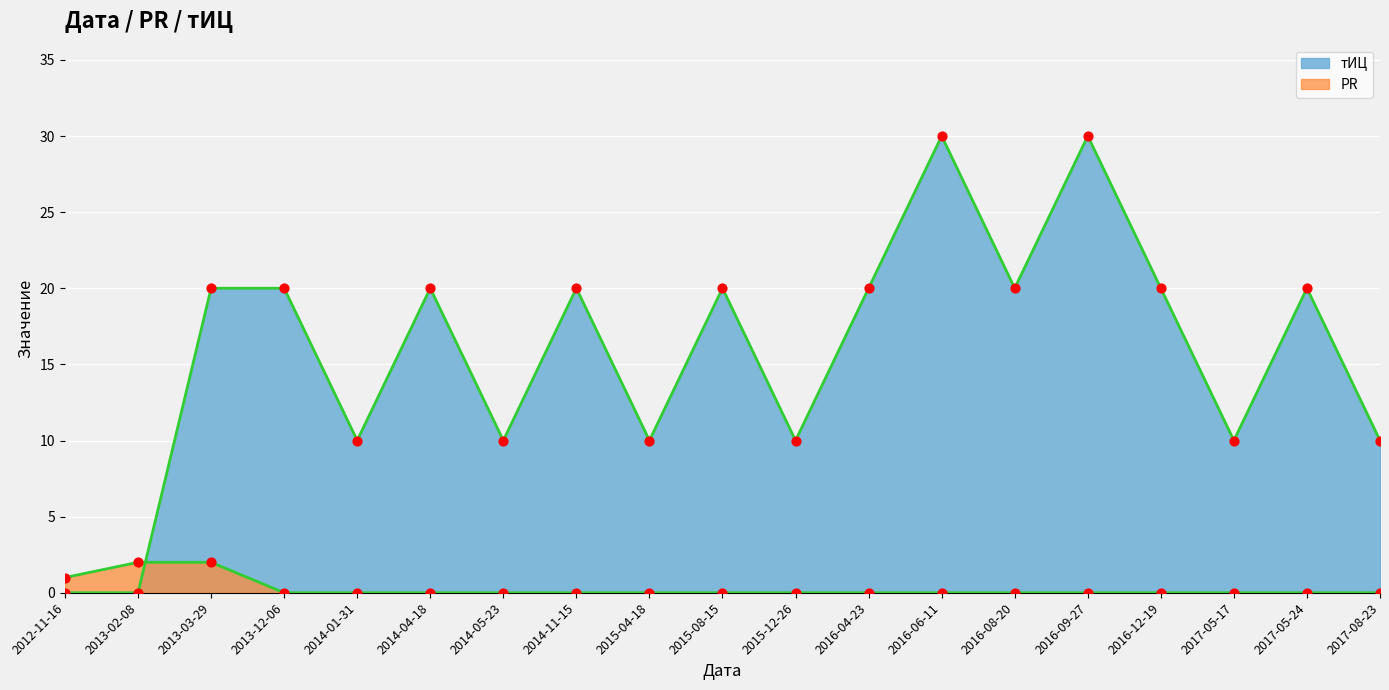

Which series contains the lowest Y value?

тИЦ